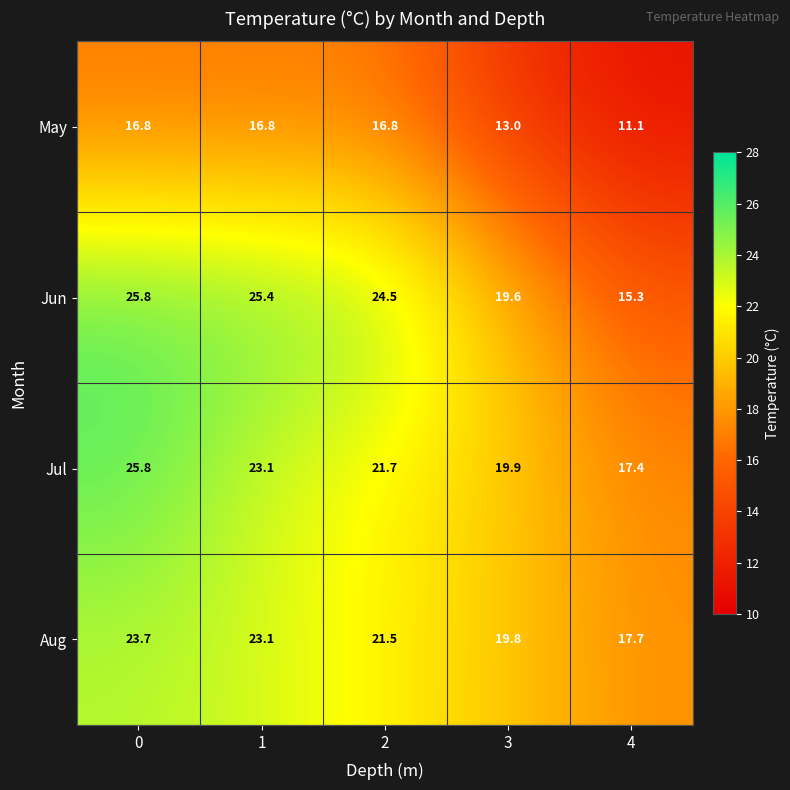

At how many categories does at least one series exceed 20?

3